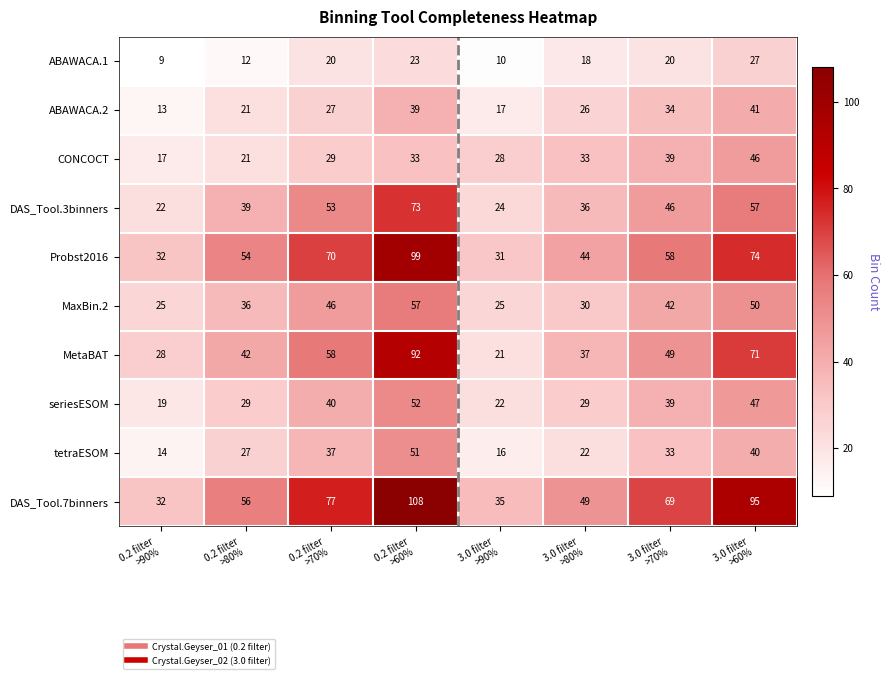

What is the spread (max minus min) of values at 0.2 filter
>90%?

23